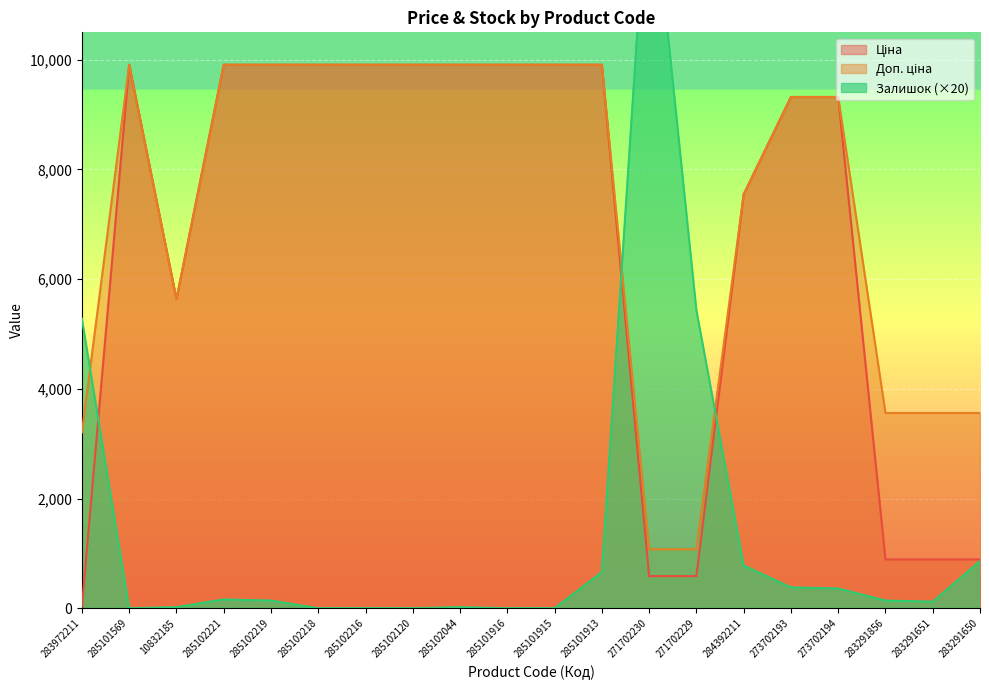

What is the approximate value of Залишок at 10832185?

20.0